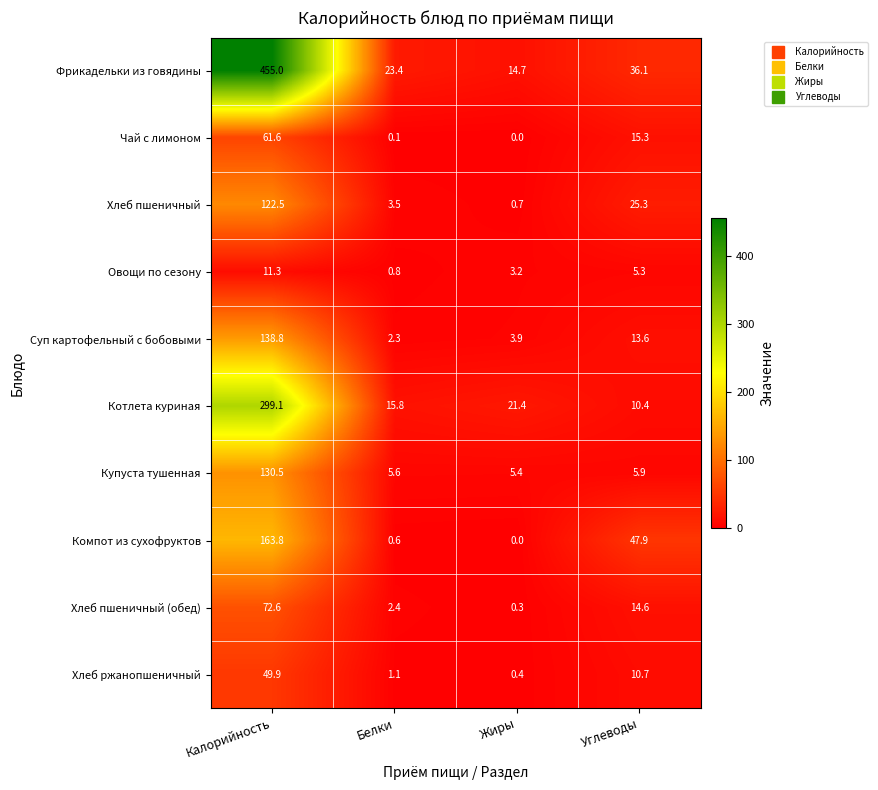

Rank the series at Калорийность from lowest to highest value.

Овощи по сезону, Хлеб ржанопшеничный, Чай с лимоном, Хлеб пшеничный (обед), Хлеб пшеничный, Купуста тушенная, Суп картофельный с бобовыми, Компот из сухофруктов, Котлета куриная, Фрикадельки из говядины